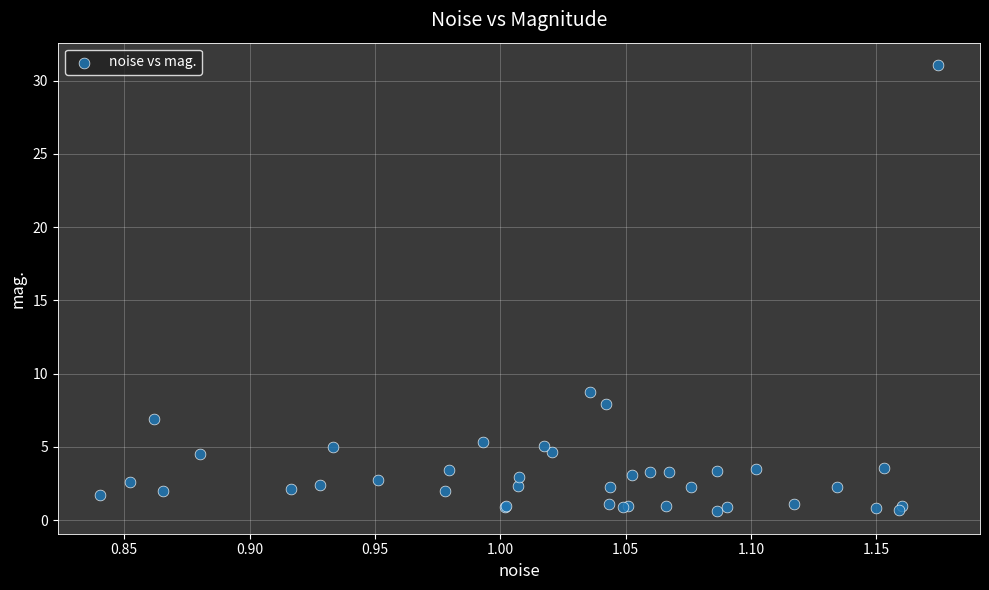

What Y value in the scatter plot is closest to 15?

8.7